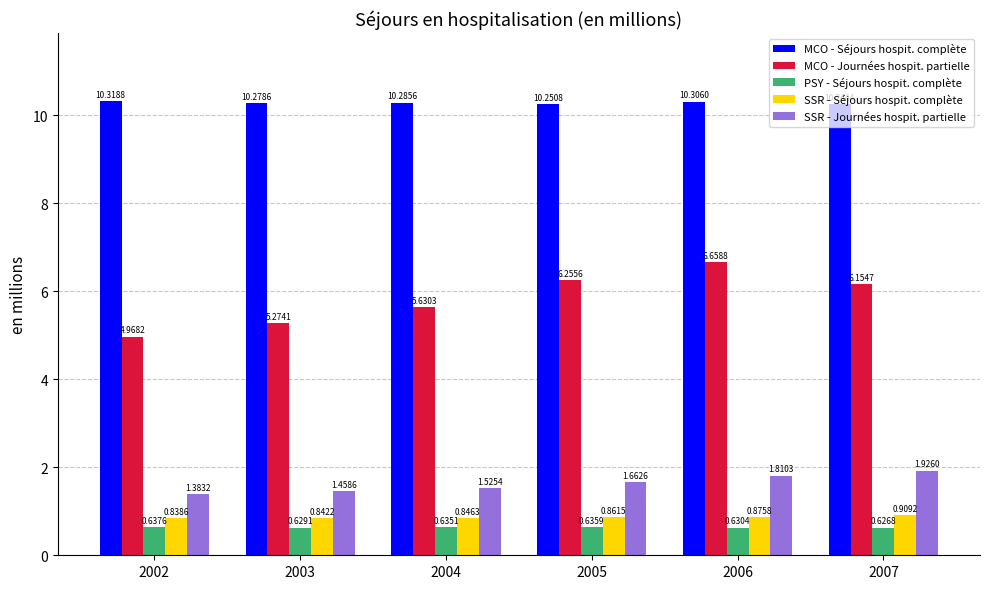

At which label is SSR - Séjours hospit. complète closest to 0?

2002